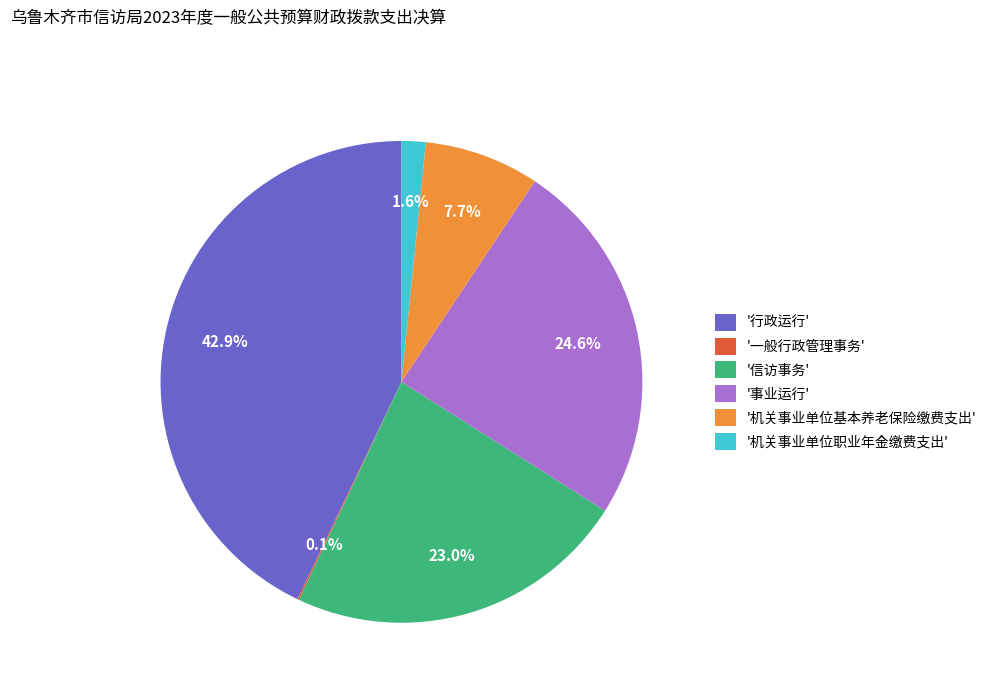

Combined, do '机关事业单位职业年金缴费支出' and '事业运行' account for over 50%?

No